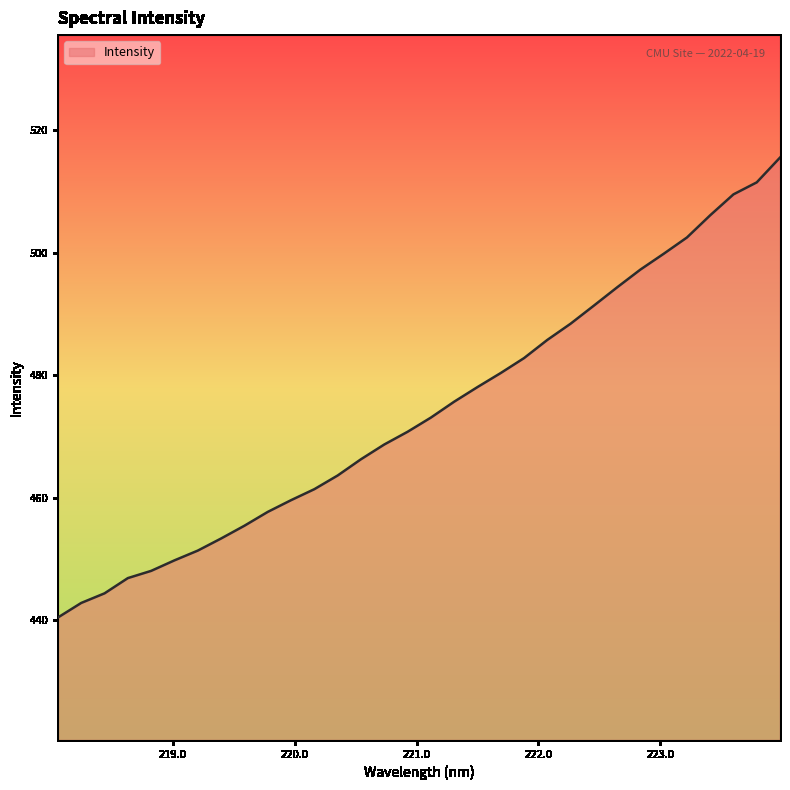

What is the difference between the maximum and minimum values?

75.1